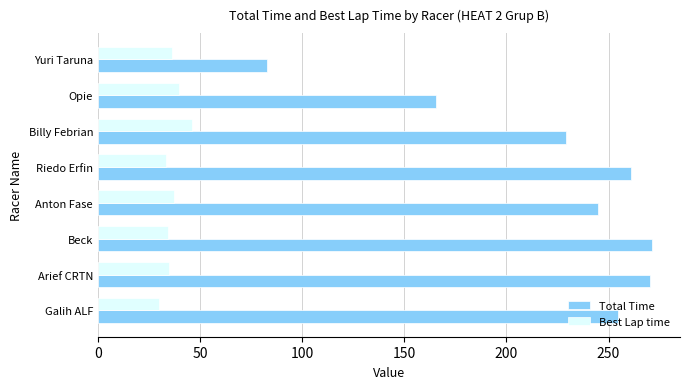

Read the Best Lap time value at Billy Febrian.

45.9